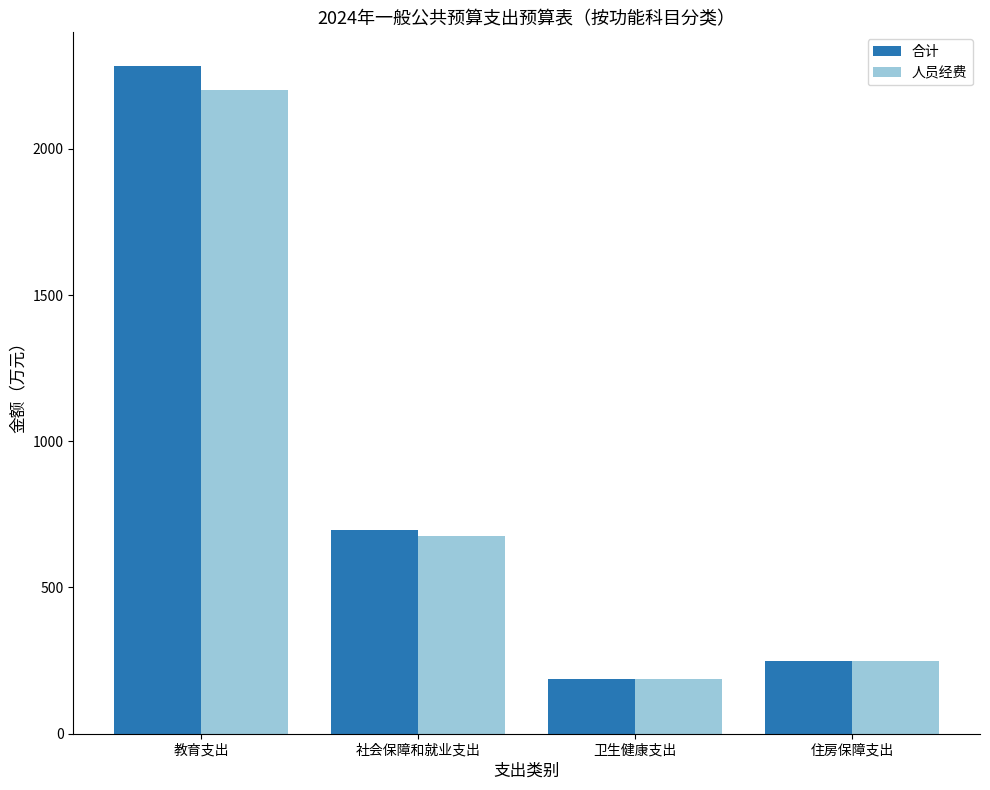

What is the difference between the maximum and second lowest values in the 合计 series?

2034.6